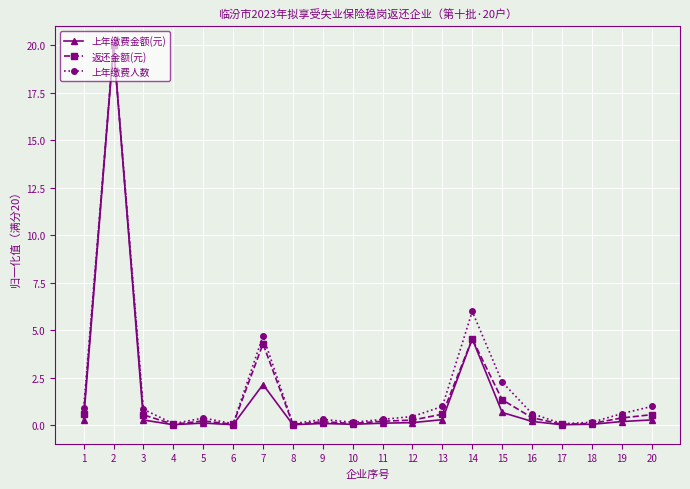

What is the highest value of the 返还金额(元) series?

20.0